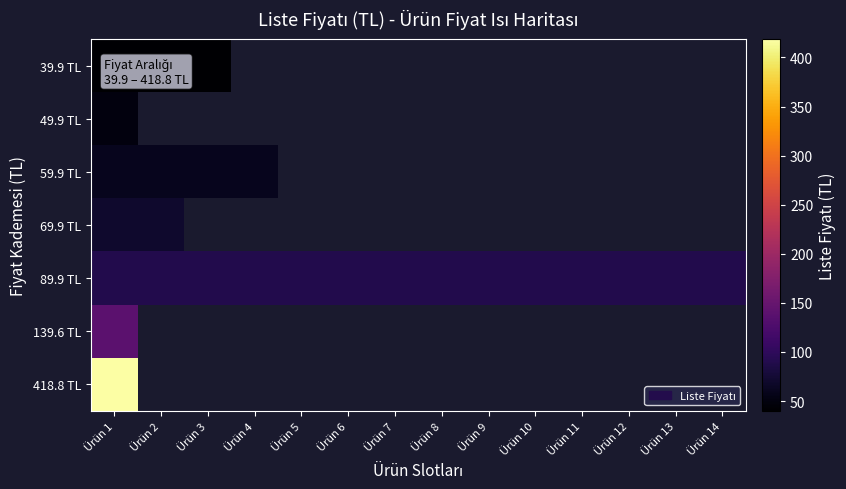

Which has a higher value, Ürün 11 or Ürün 9?

Ürün 9